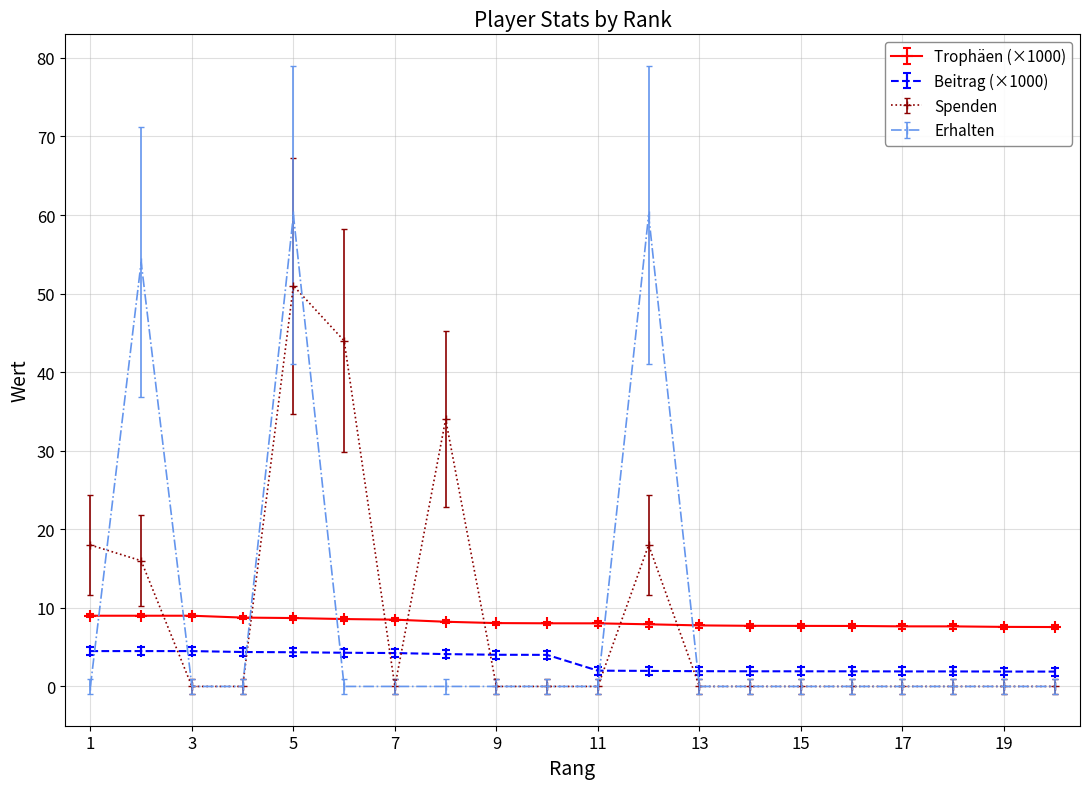

Which series has the largest range (max minus min)?

Erhalten